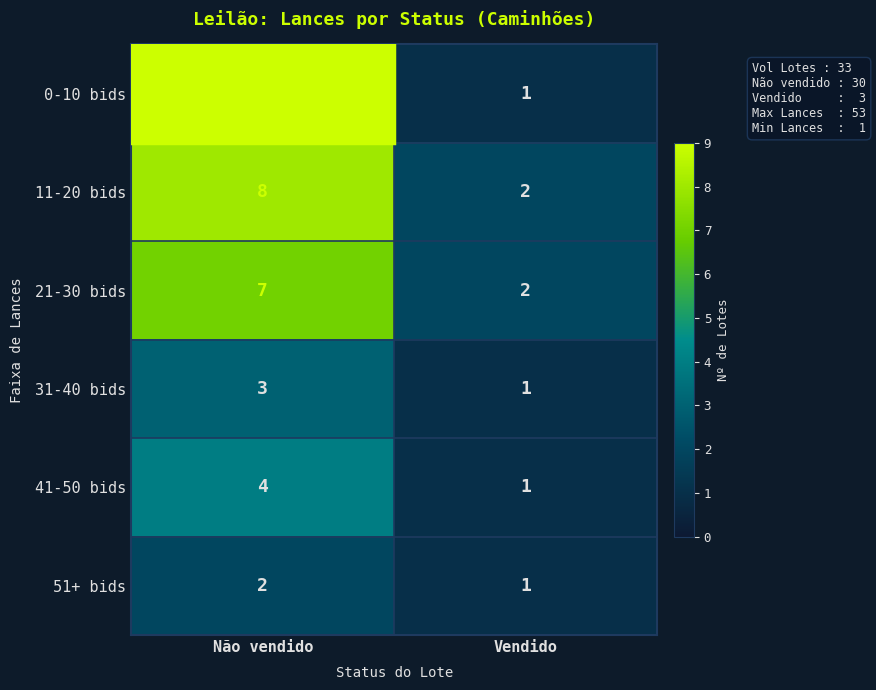

At which category is the sum across all series the highest?

Não vendido